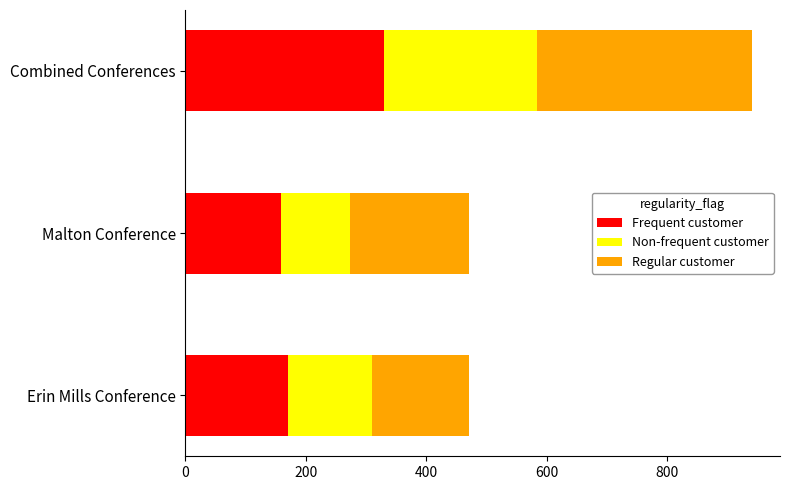

At which label does Frequent customer reach its peak?

Combined Conferences